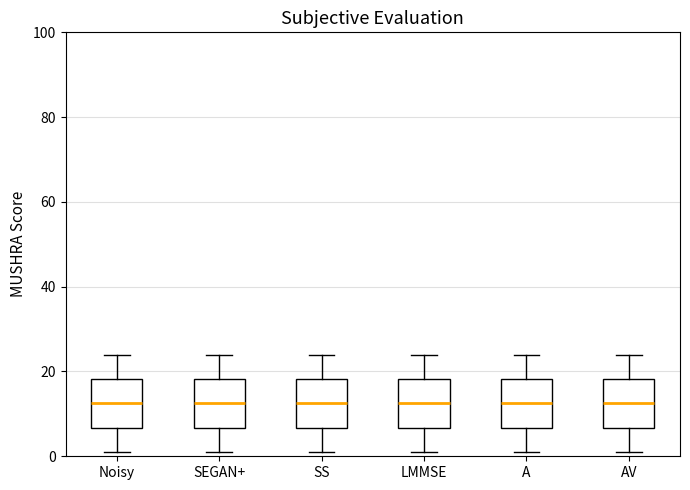

Where is the upper edge of the box for AV on the y-axis? The values are not printed on the chart, so give them approximately, as read against the axis.

18